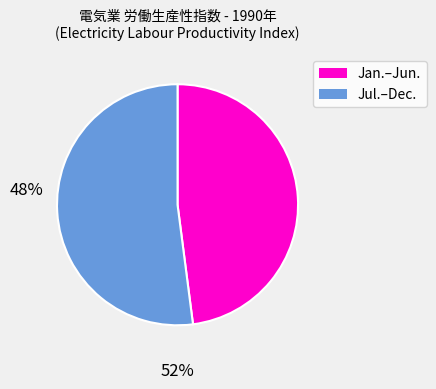

How many segments does this pie chart have?

2